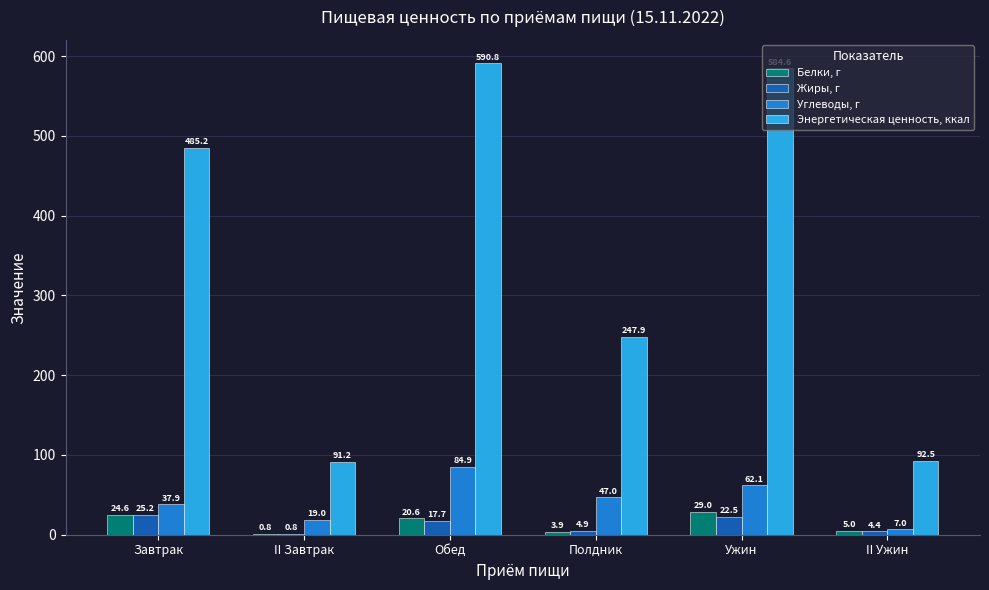

What is the total value across all series at II Завтрак?

111.8